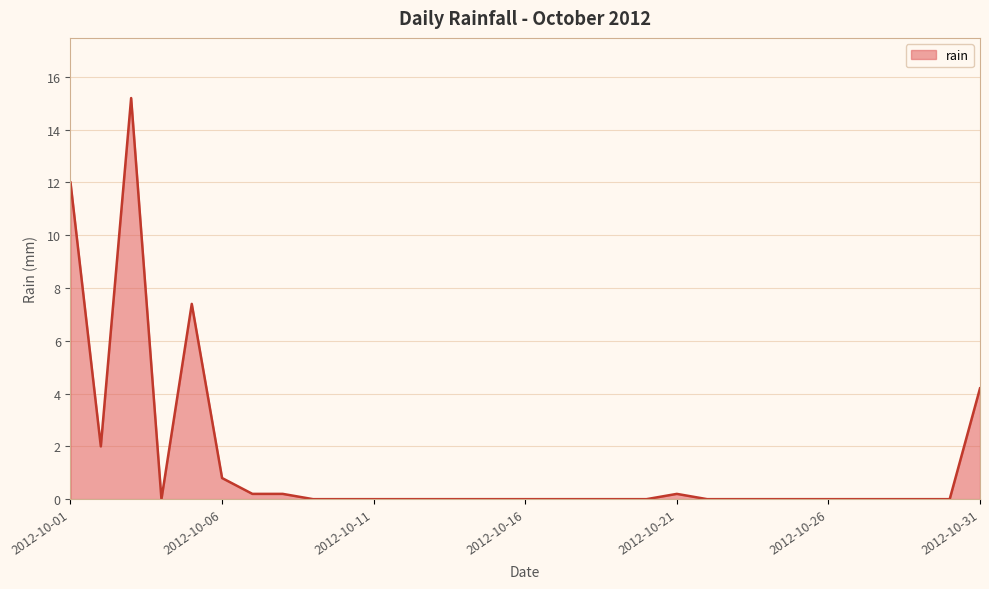

Does the chart display data point markers on the line(s)?

No